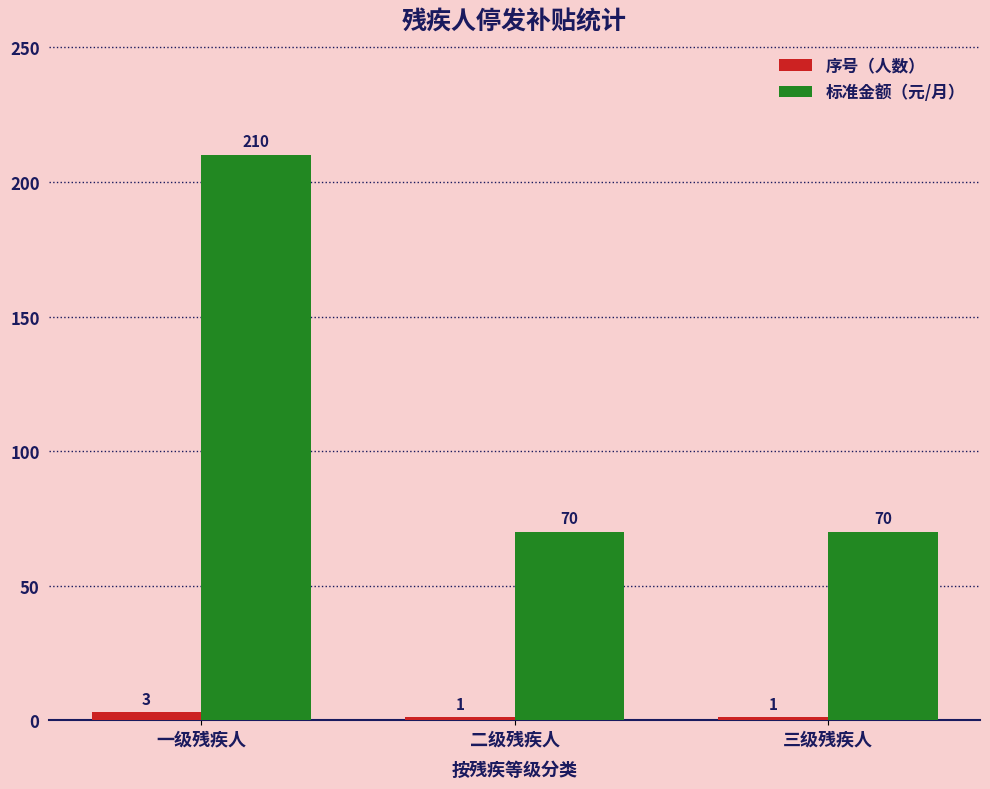

What is the greatest value displayed?

210